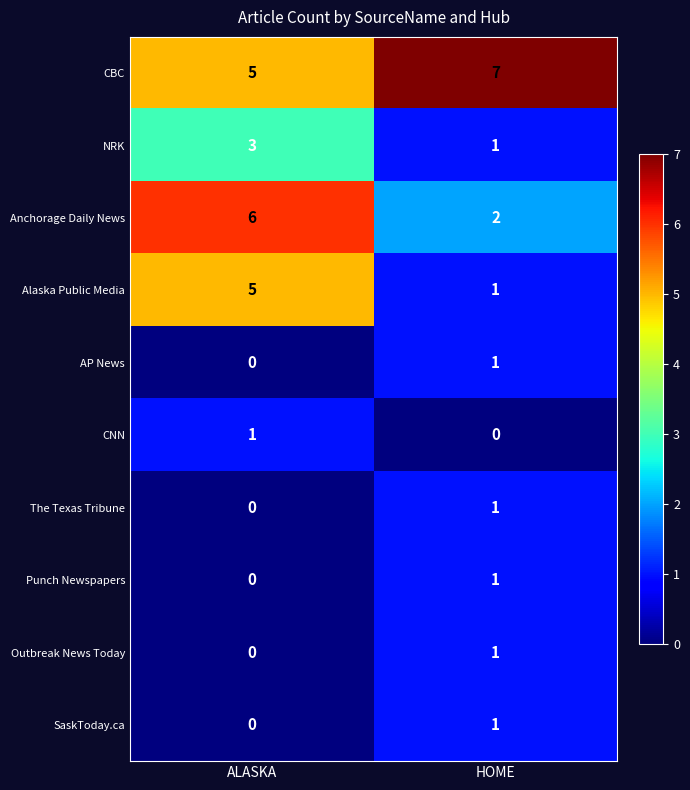

Where is The Texas Tribune nearest to the value 0?

ALASKA